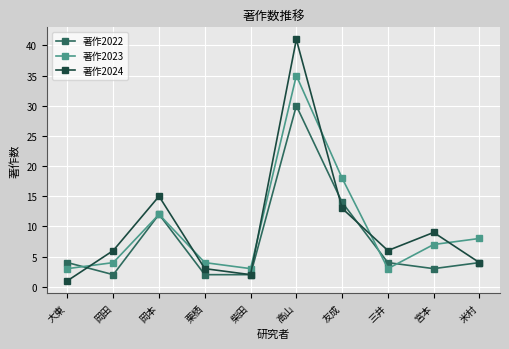

What is the sum of all 著作2023 values?

97